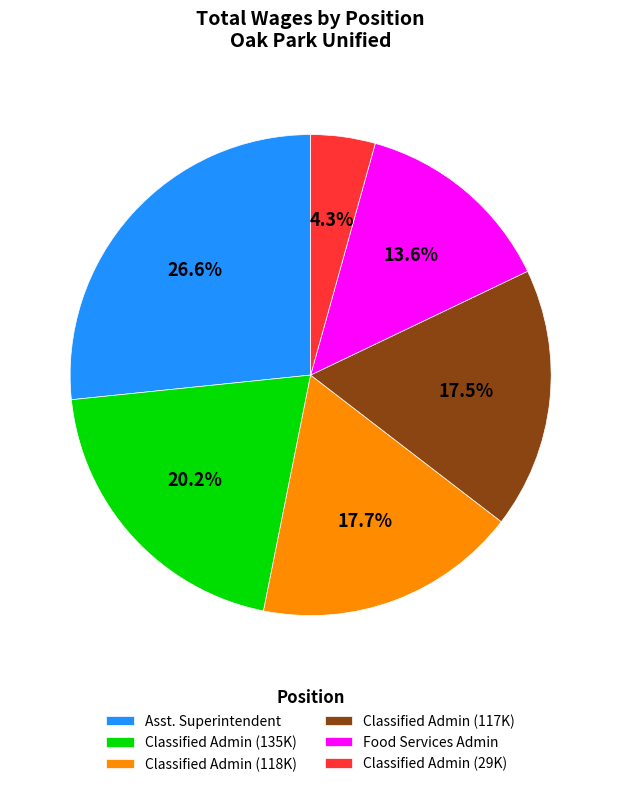

What percentage is NOT represented by Classified Admin (29K)?

95.7%